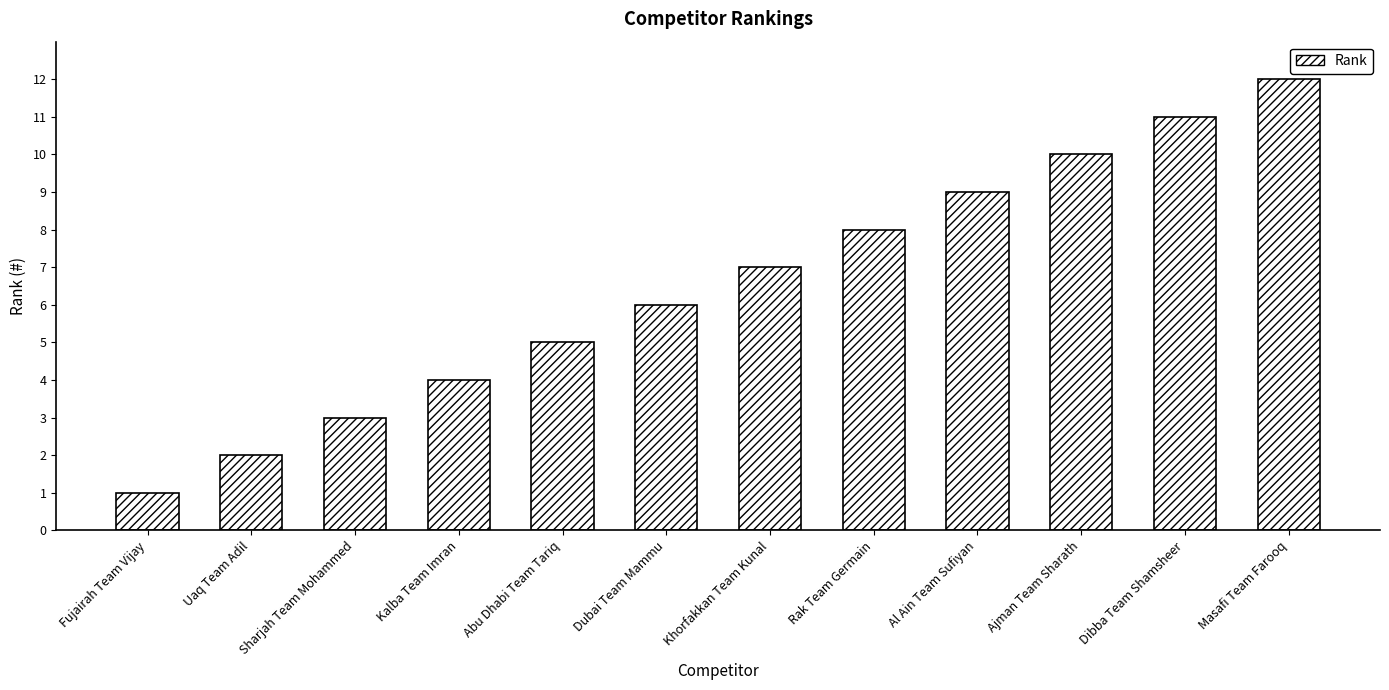

Approximately how many times larger is the value at Khorfakkan Team Kunal compared to Dibba Team Shamsheer?

0.6